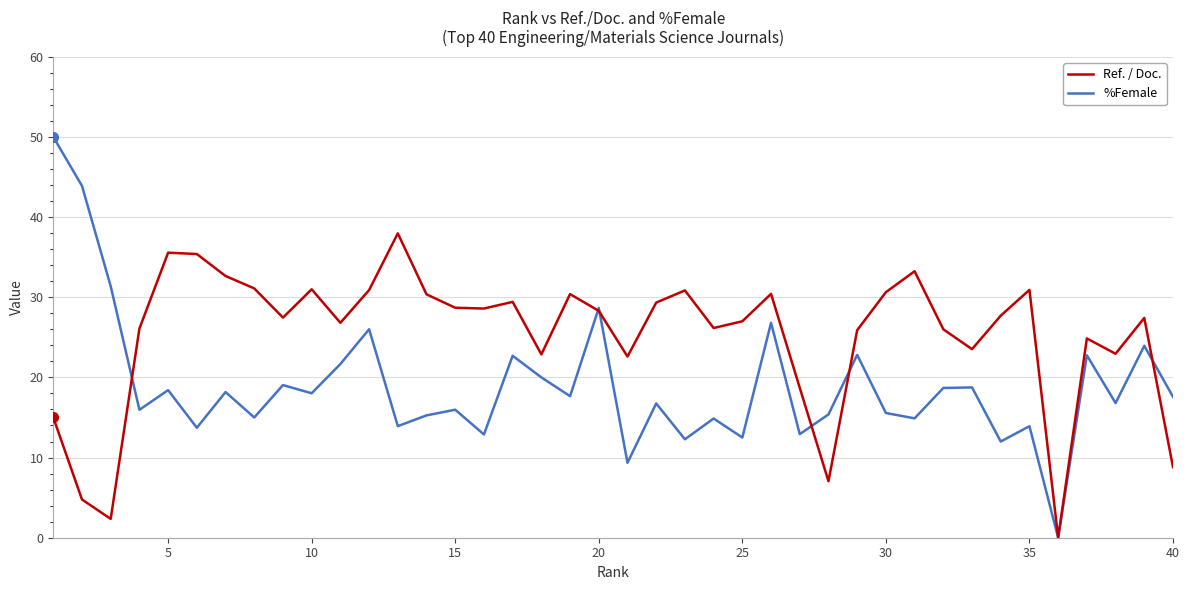

Which series has the largest range (max minus min)?

%Female